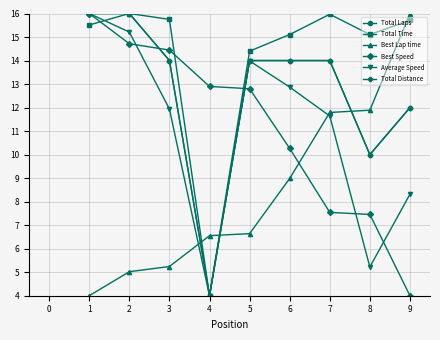

The value of Total Distance at 8 is 14.4. True or false?

False